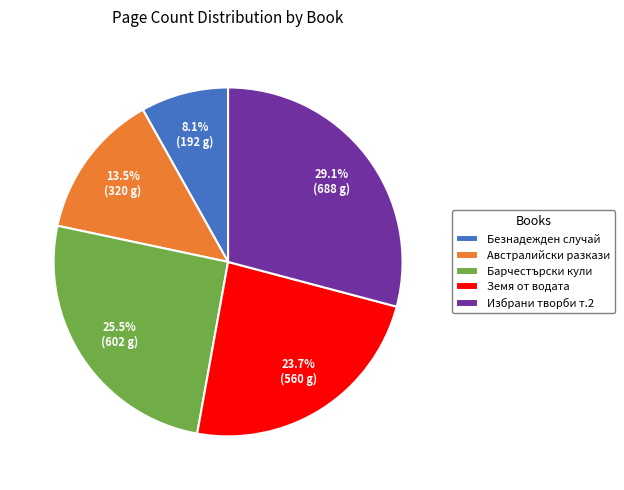

True or false: Безнадежден случай accounts for 1% of the total.

False